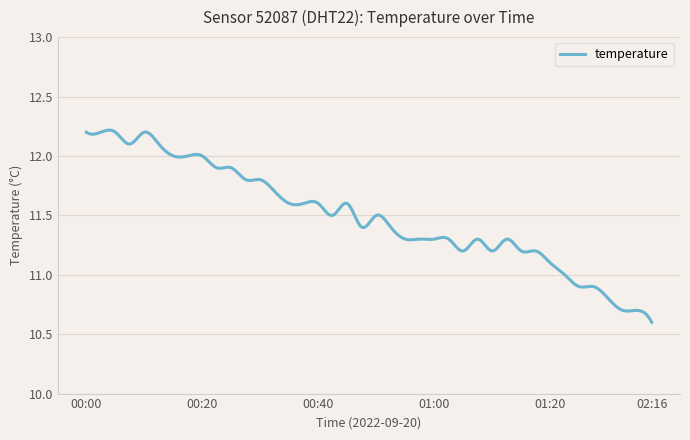

What is the smallest value displayed?

10.6